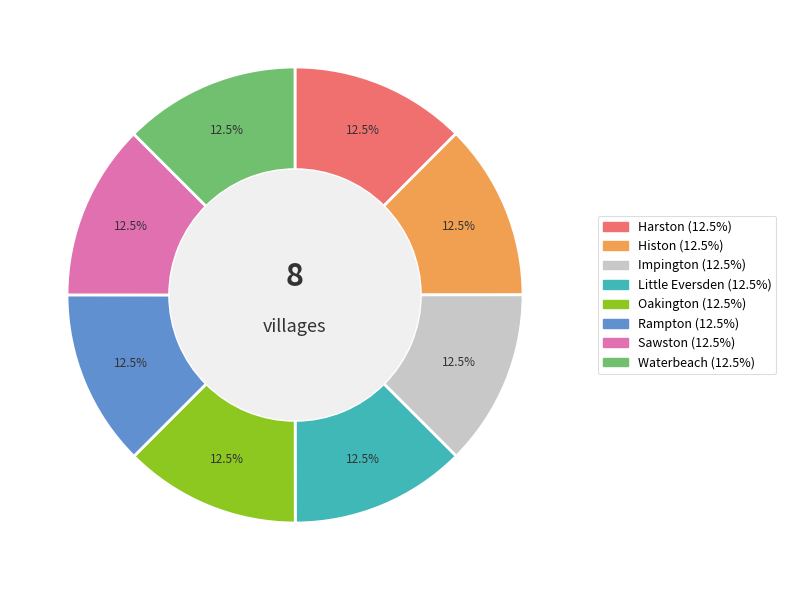

How many segments does this pie chart have?

8